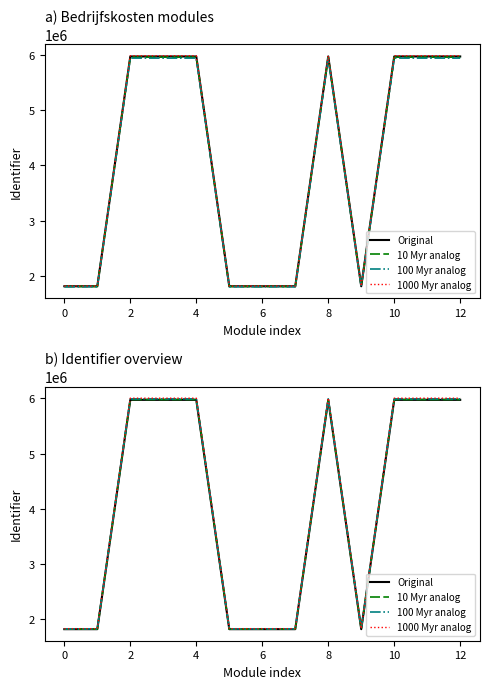

Reading right to left, transcribe all the data shown in this chart.

5975142	5975139	5975138	1810571	5975132	1810569	1810567	1810563	5975125	5975124	5975123	1810556	1810555